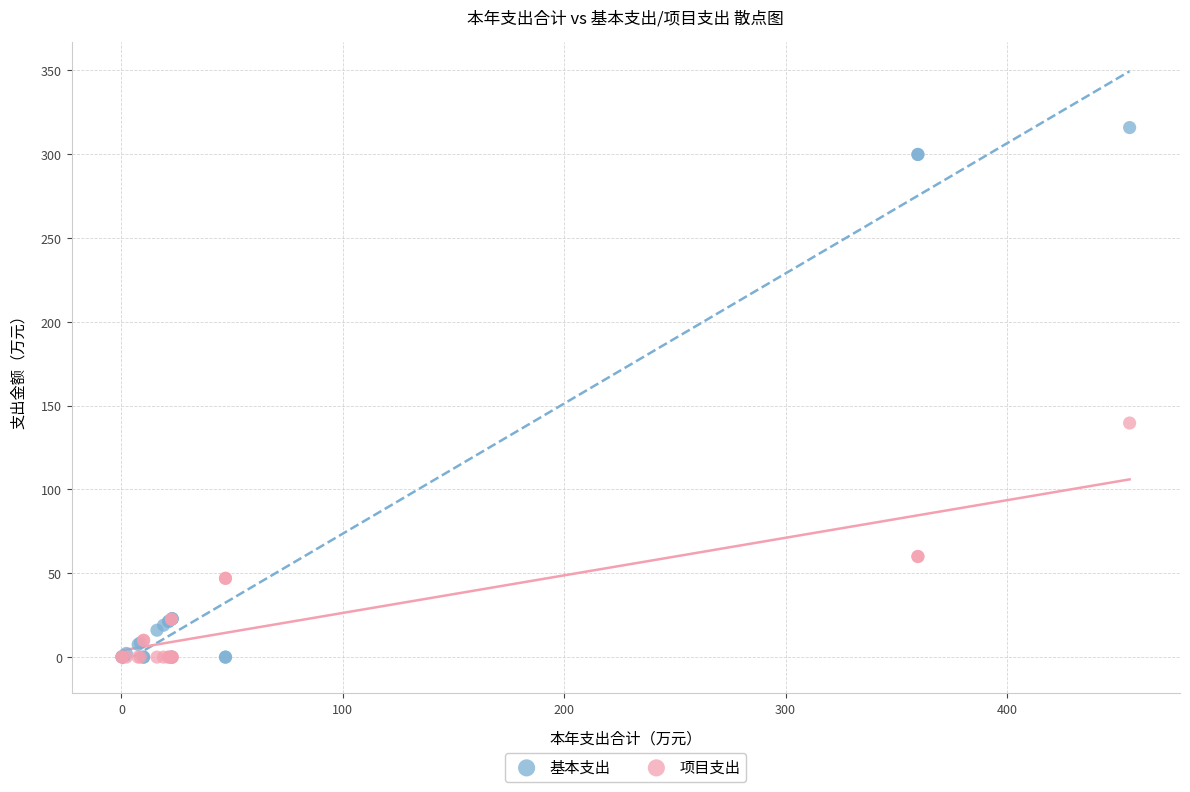

Across all series, what Y value is closest to 157?

139.6